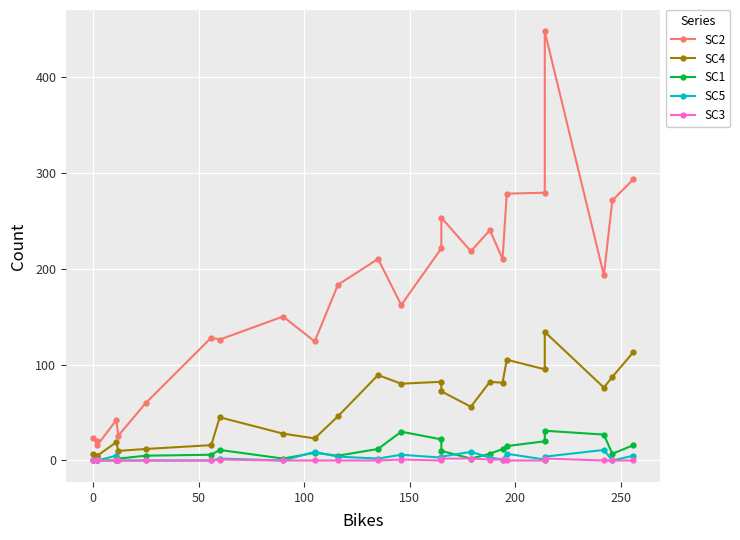

True or false: SC4 and SC3 intersect in this chart.

False